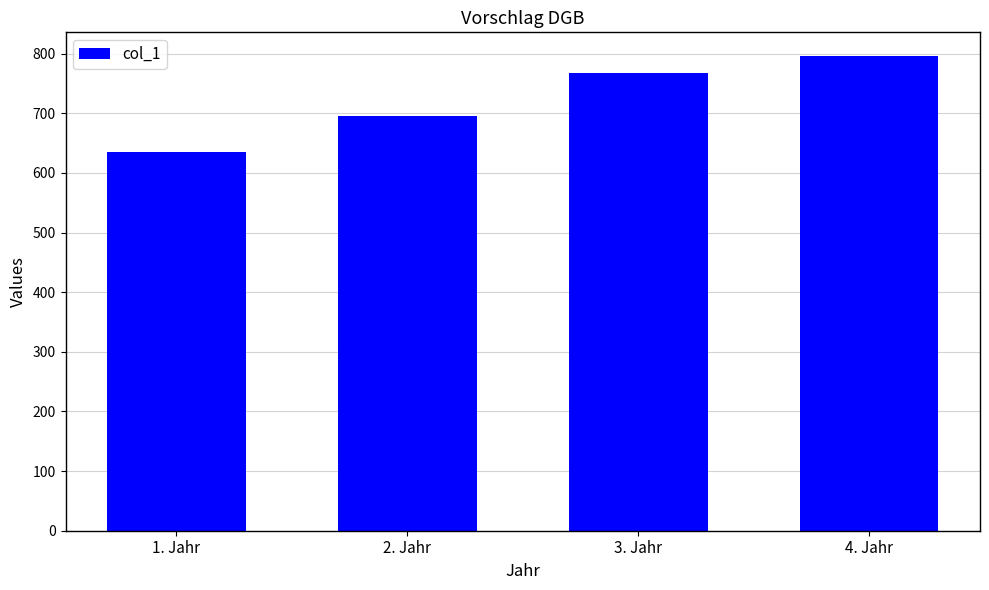

Does the chart contain stacked bars?

No